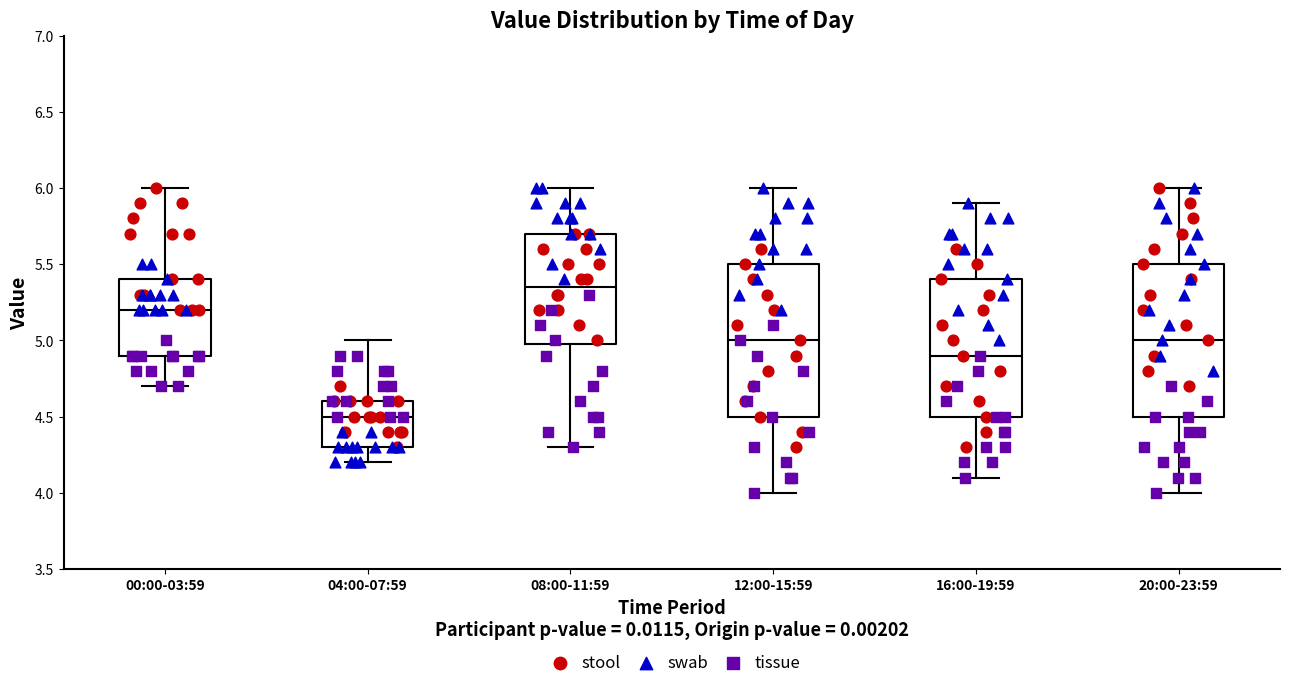

Which box's median line is the highest?

08:00-11:59